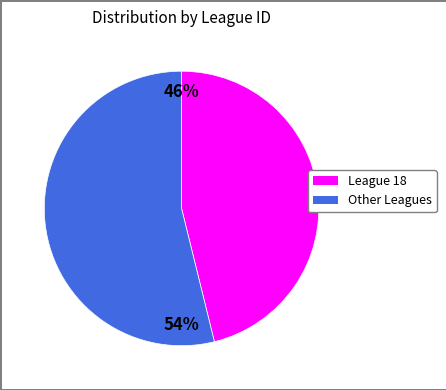

To the nearest percent, what is the difference between the largest and smallest slice percentages?

8%